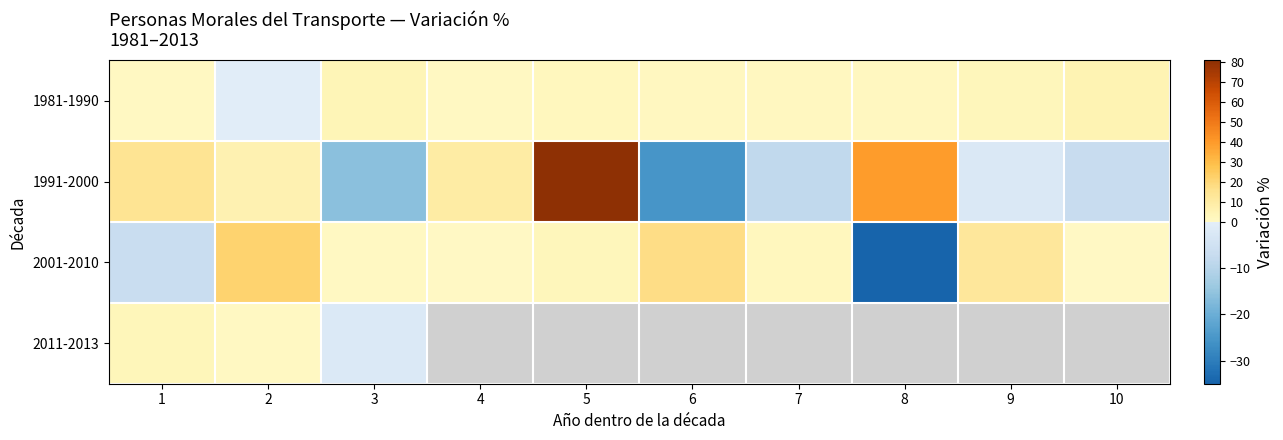

How many values in the 1981-1990 series exceed 1?

8